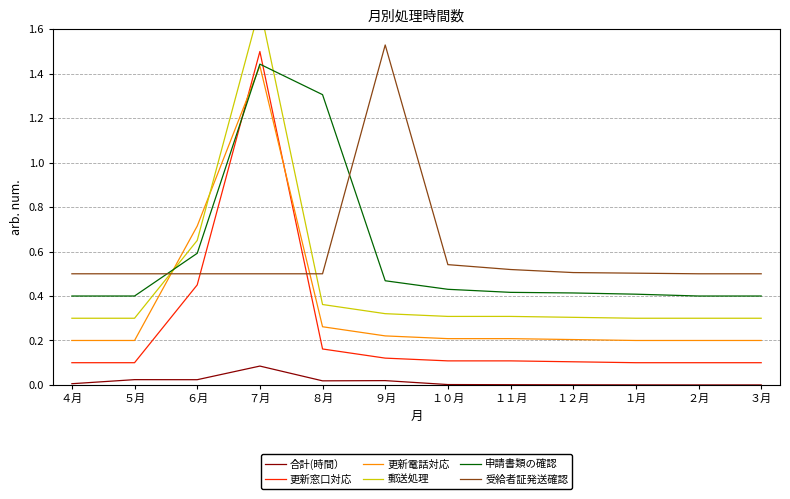

How many lines are shown in the chart?

6